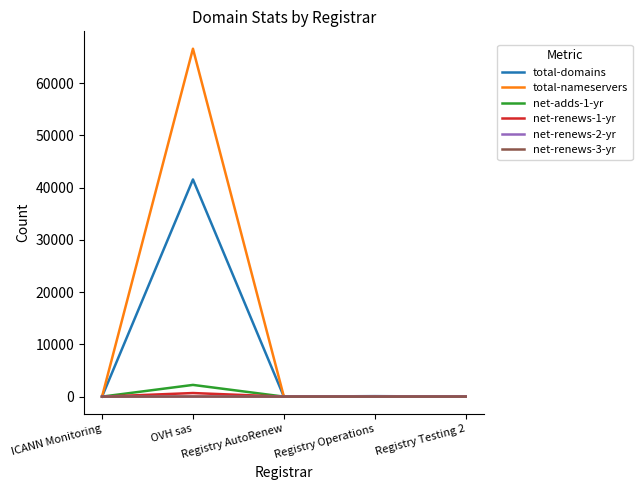

Is it true that total-nameservers equals 0 at Registry AutoRenew?

True